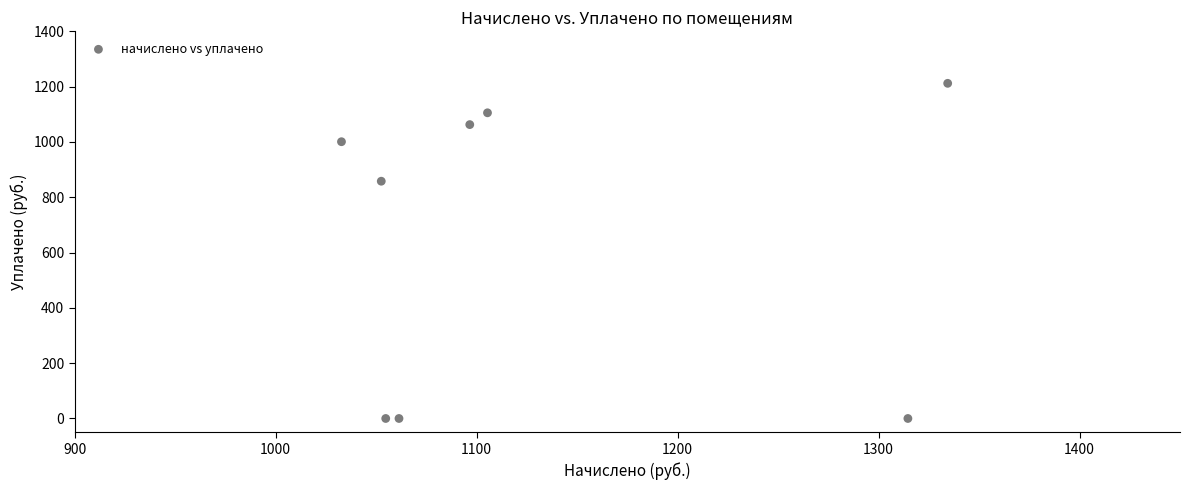

What Y value in the scatter plot is closest to 606?

858.0